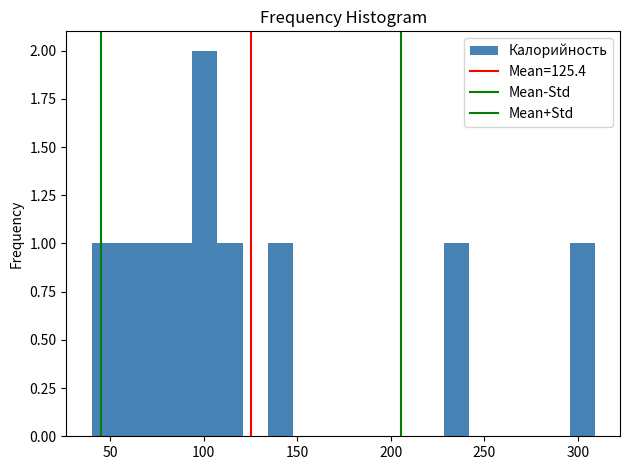

Around what value on the x-axis is the tallest bar? Give the approximate position of its centre, as read against the axis.

100